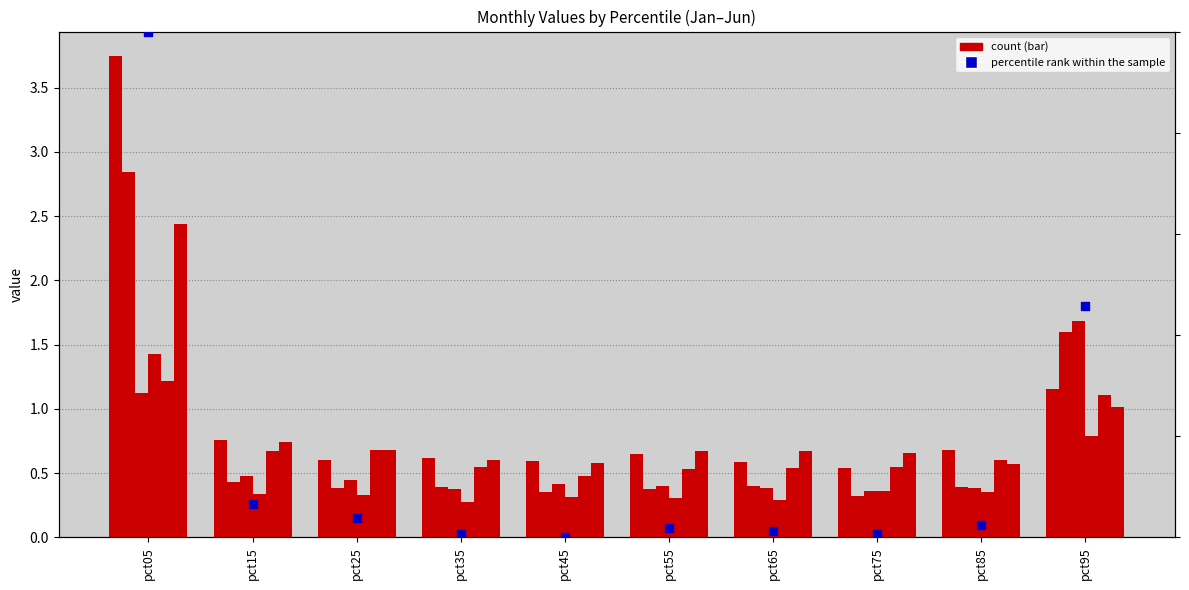

At how many categories does at least one series exceed 0?

10